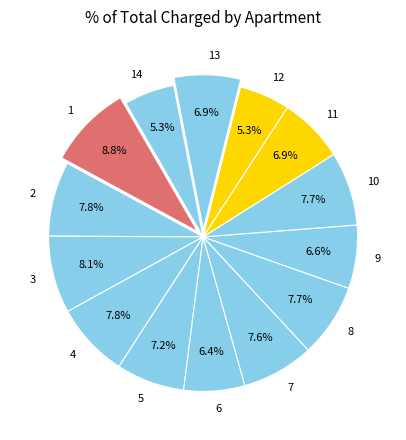

Is 11 the majority of the pie?

No